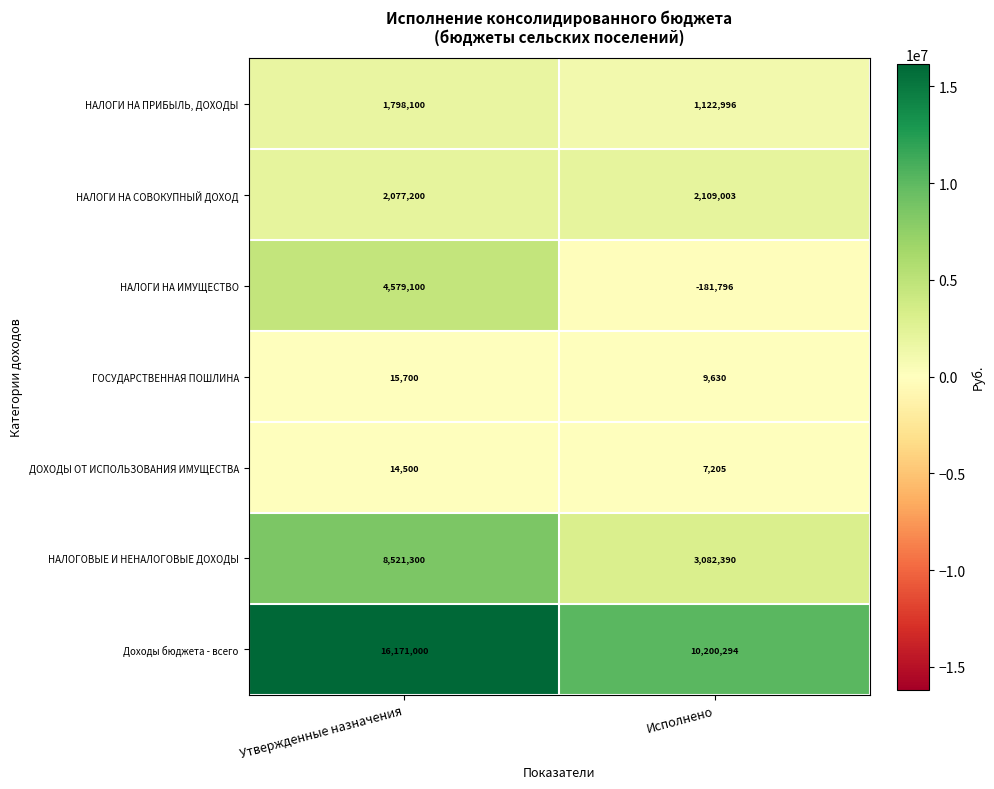

At which label does Доходы бюджета - всего reach its peak?

Утвержденные назначения